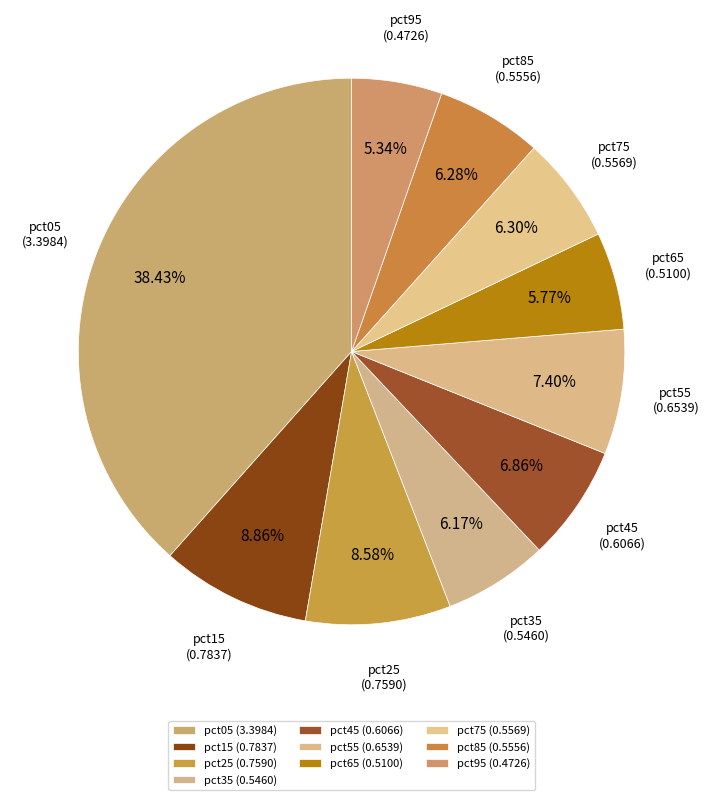

To the nearest percent, what percentage of the pie is pct05?

38%